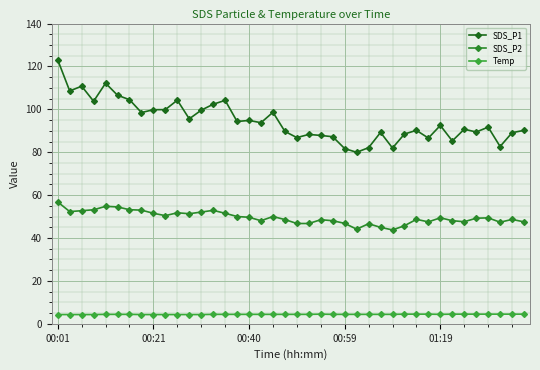

True or false: SDS_P1 and Temp intersect in this chart.

False